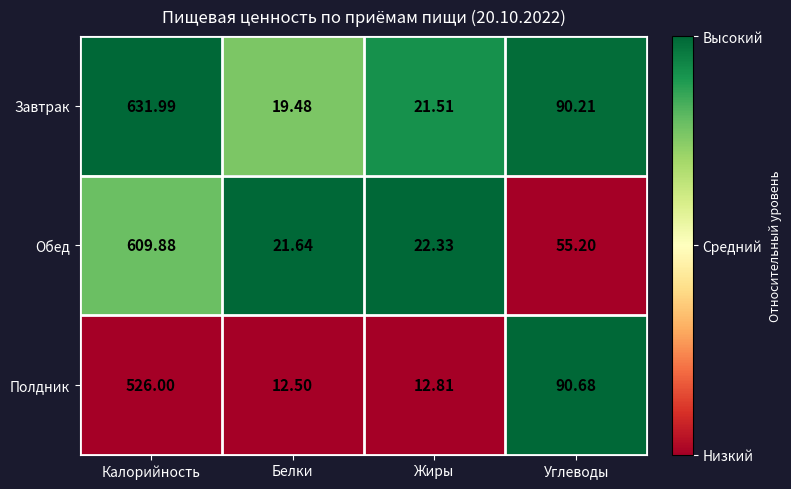

At which label does Завтрак reach its peak?

Калорийность